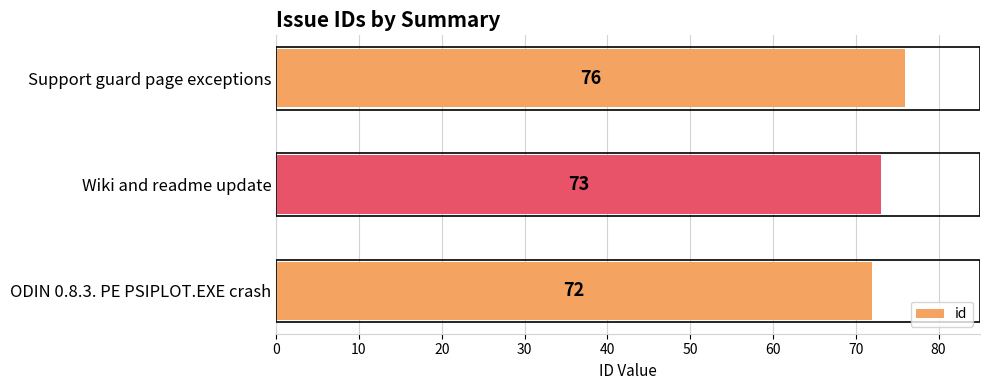

Reading bottom to top, extract all data points from this chart.

ODIN 0.8.3. PE PSIPLOT.EXE crash=72	Wiki and readme update=73	Support guard page exceptions=76